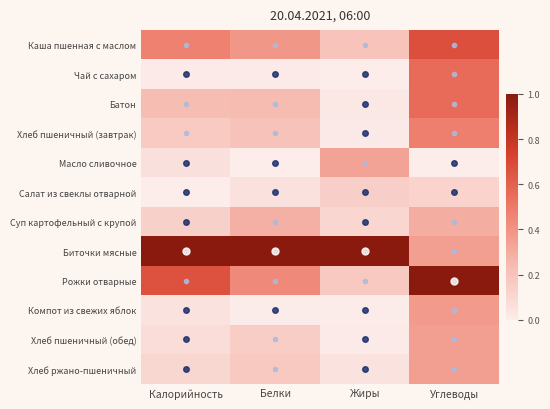

Reading left to right, transcribe all the data shown in this chart.

Каша пшенная с маслом: Калорийность=0.5	Белки=0.4	Жиры=0.2	Углеводы=0.7
Чай с сахаром: Калорийность=0.0	Белки=0.0	Жиры=0.0	Углеводы=0.6
Батон: Калорийность=0.2	Белки=0.2	Жиры=0.0	Углеводы=0.6
Хлеб пшеничный (завтрак): Калорийность=0.2	Белки=0.2	Жиры=0.0	Углеводы=0.5
Масло сливочное: Калорийность=0.1	Белки=0.0	Жиры=0.3	Углеводы=0.0
Салат из свеклы отварной: Калорийность=0.0	Белки=0.1	Жиры=0.1	Углеводы=0.1
Суп картофельный с крупой: Калорийность=0.1	Белки=0.3	Жиры=0.1	Углеводы=0.3
Биточки мясные: Калорийность=1.0	Белки=1.0	Жиры=1.0	Углеводы=0.4
Рожки отварные: Калорийность=0.7	Белки=0.4	Жиры=0.2	Углеводы=1.0
Компот из свежих яблок: Калорийность=0.0	Белки=0.0	Жиры=0.0	Углеводы=0.4
Хлеб пшеничный (обед): Калорийность=0.1	Белки=0.2	Жиры=0.0	Углеводы=0.4
Хлеб ржано-пшеничный: Калорийность=0.1	Белки=0.2	Жиры=0.0	Углеводы=0.4